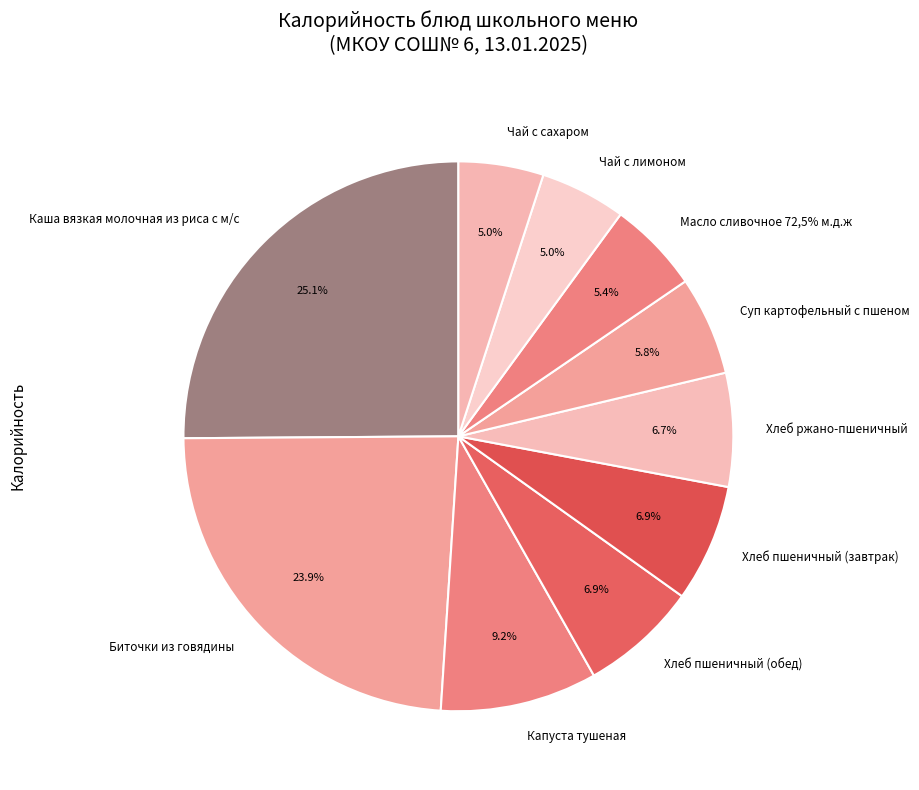

Approximately how many times larger is the value at Хлеб ржано-пшеничный compared to Чай с сахаром?

1.3